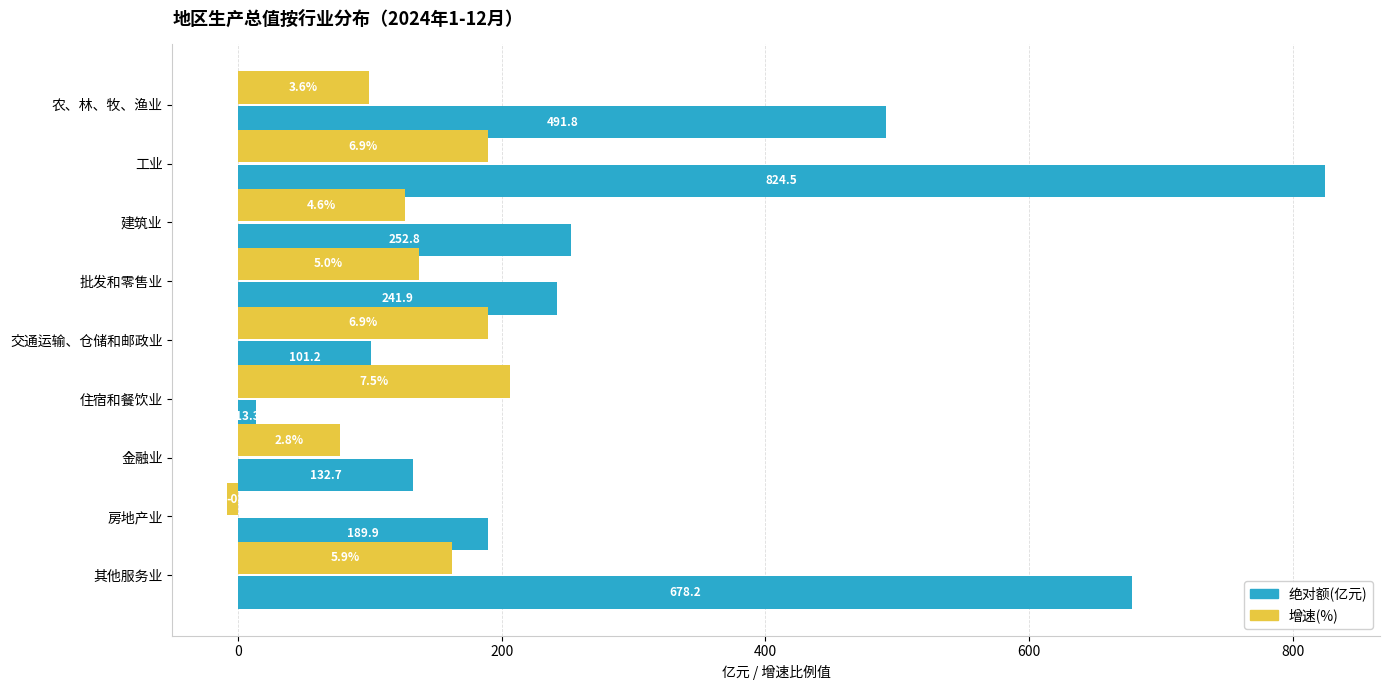

What is the greatest value displayed?

824.5